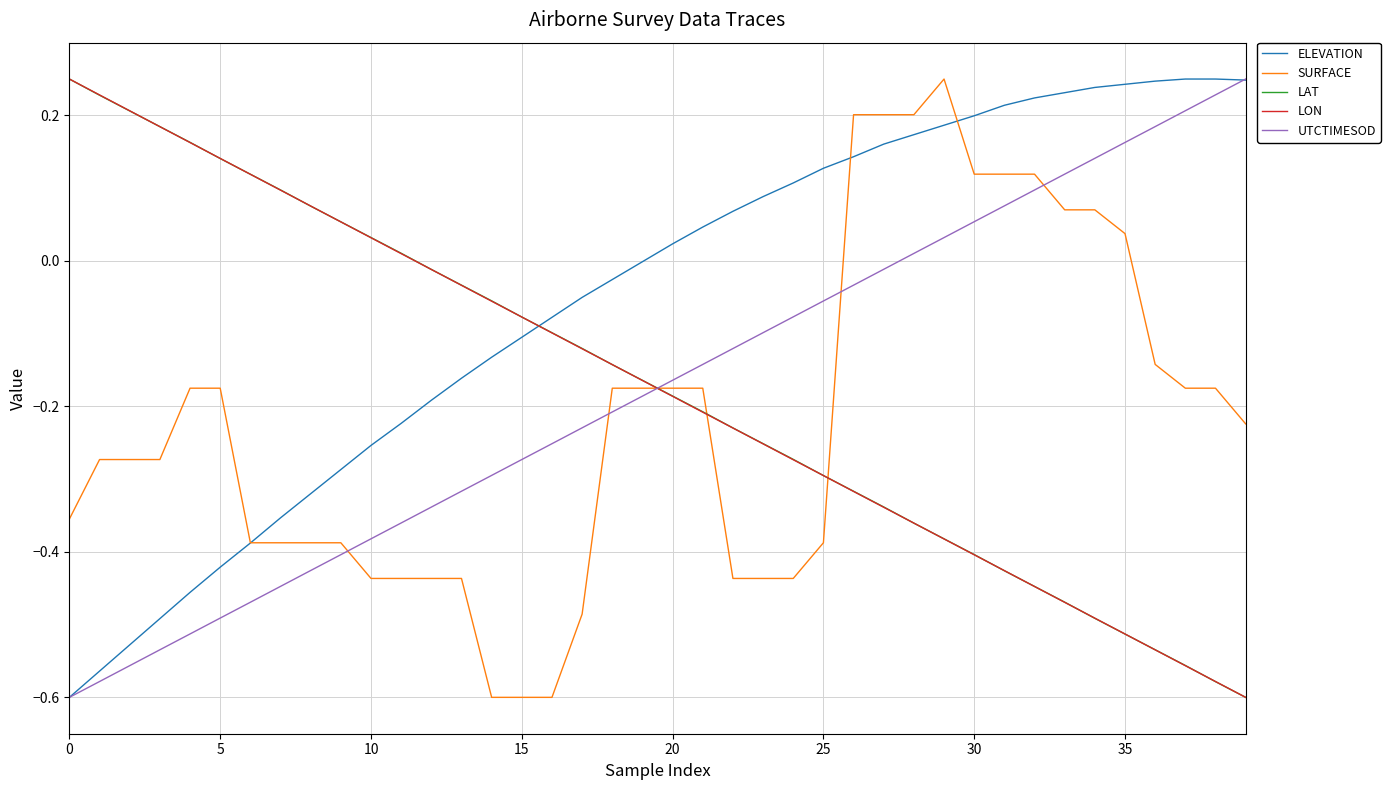

Which series ends up on top after the final intersection of LAT and ELEVATION?

ELEVATION